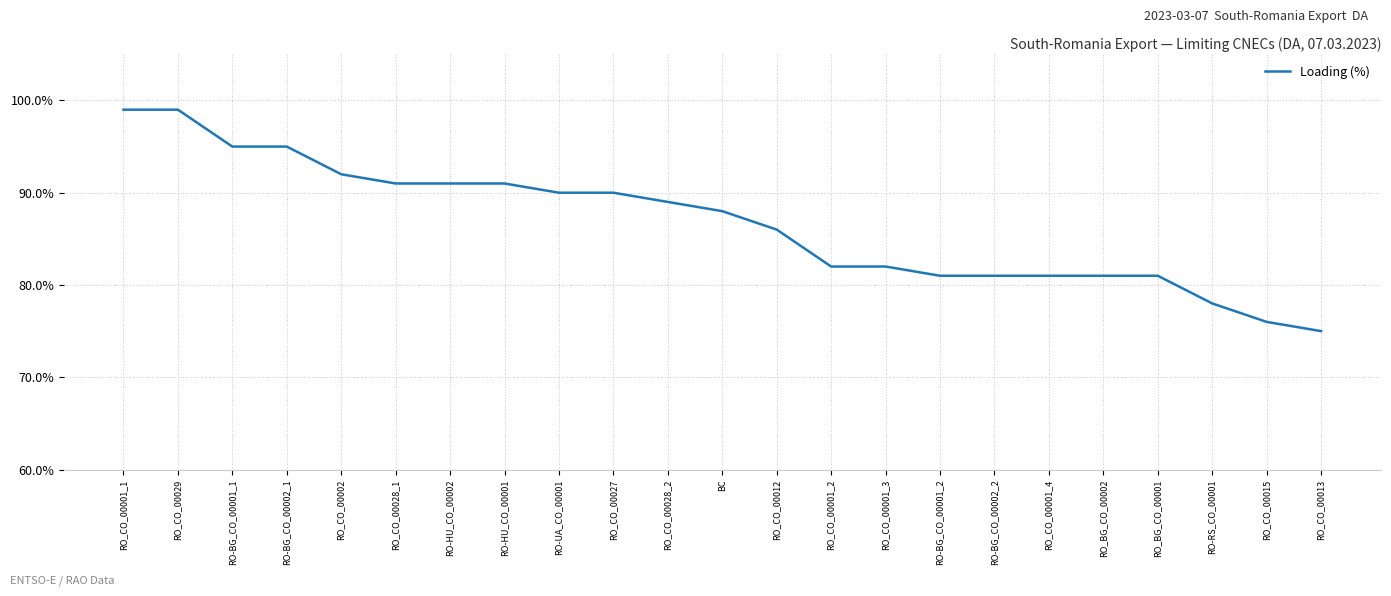

How many lines are shown in the chart?

1